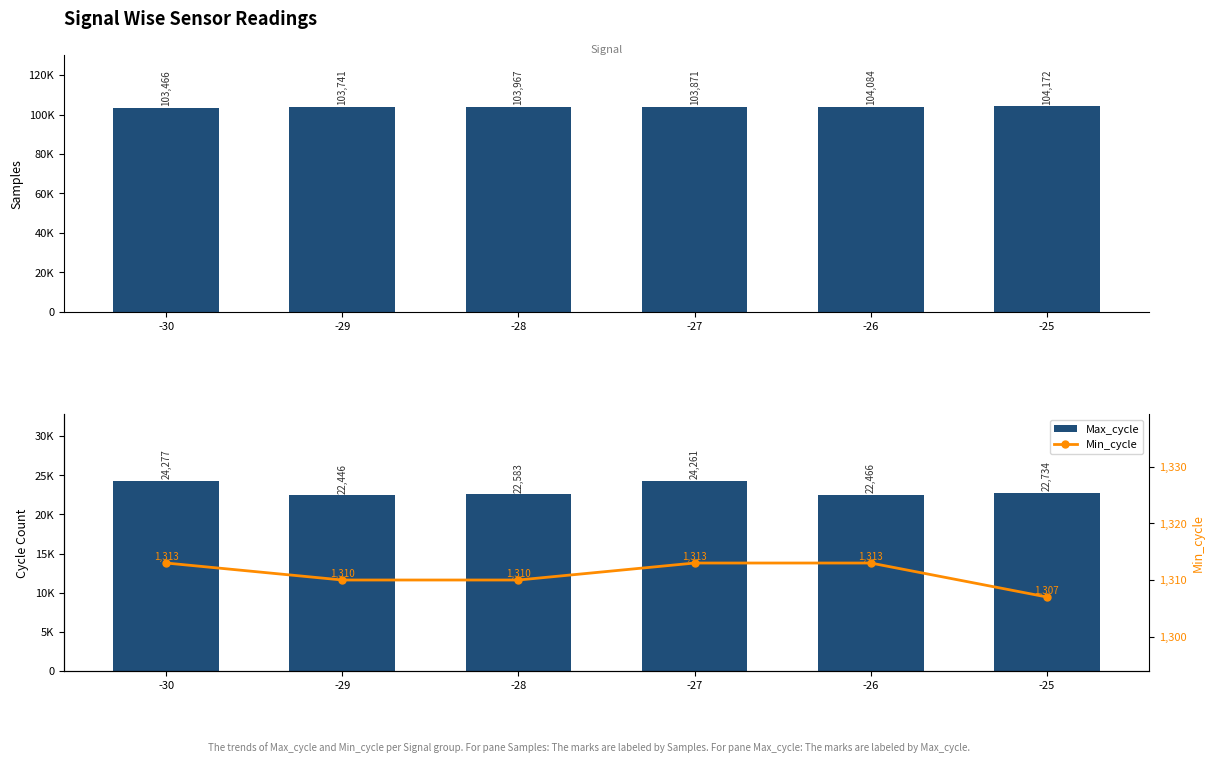

Between -30 and -28, which series saw the biggest shift?

Max_cycle